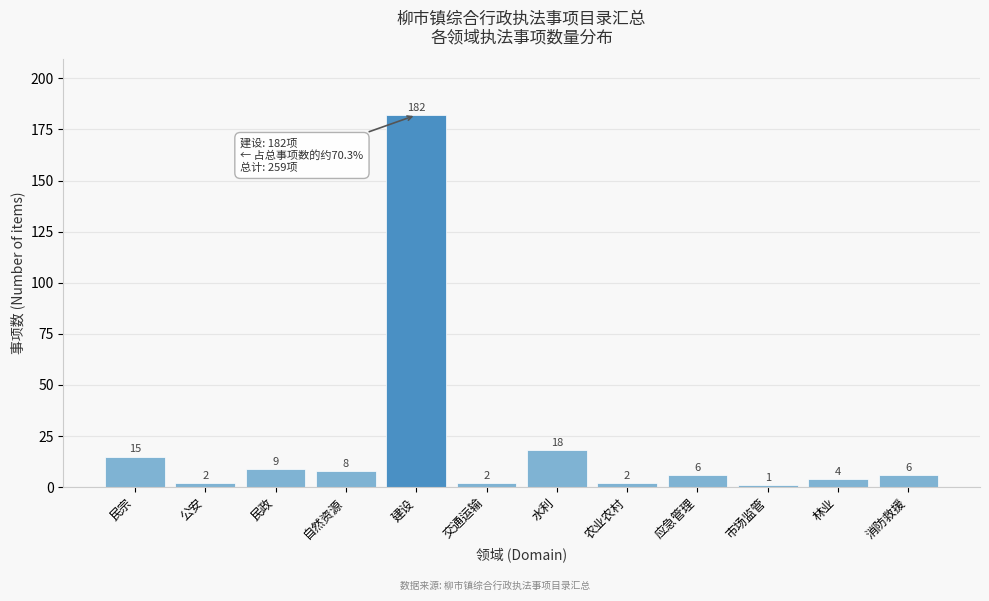

Reading left to right, what are all the values shown in this chart?

民宗=15	公安=2	民政=9	自然资源=8	建设=182	交通运输=2	水利=18	农业农村=2	应急管理=6	市场监管=1	林业=4	消防救援=6